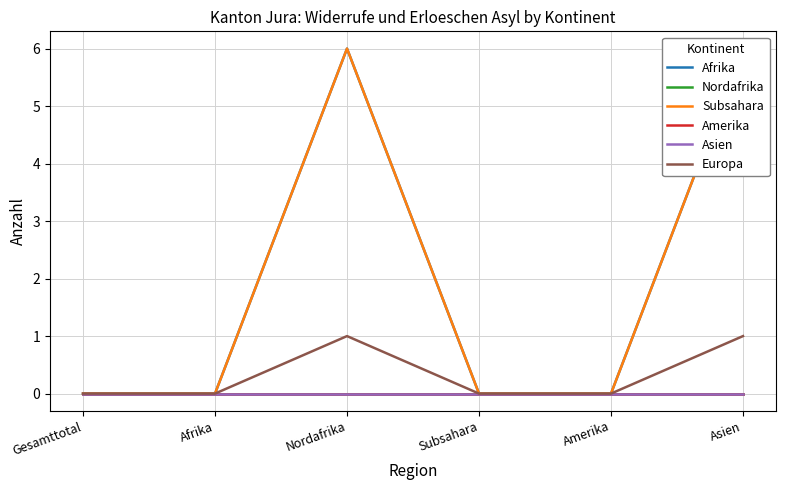

Rank the categories by Afrika value from highest to lowest.

Nordafrika, Asien, Gesamttotal, Afrika, Subsahara, Amerika